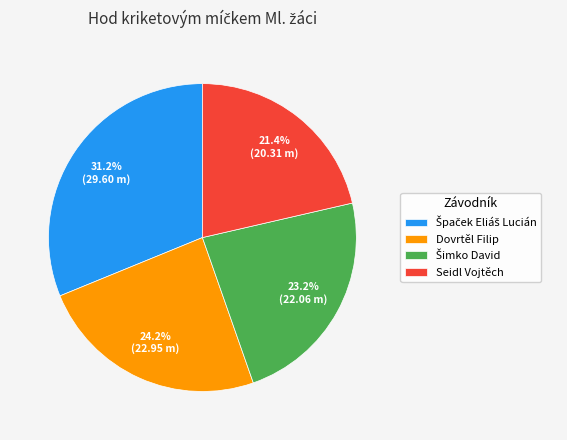

To the nearest percent, what percentage of the pie is Seidl Vojtěch?

21%